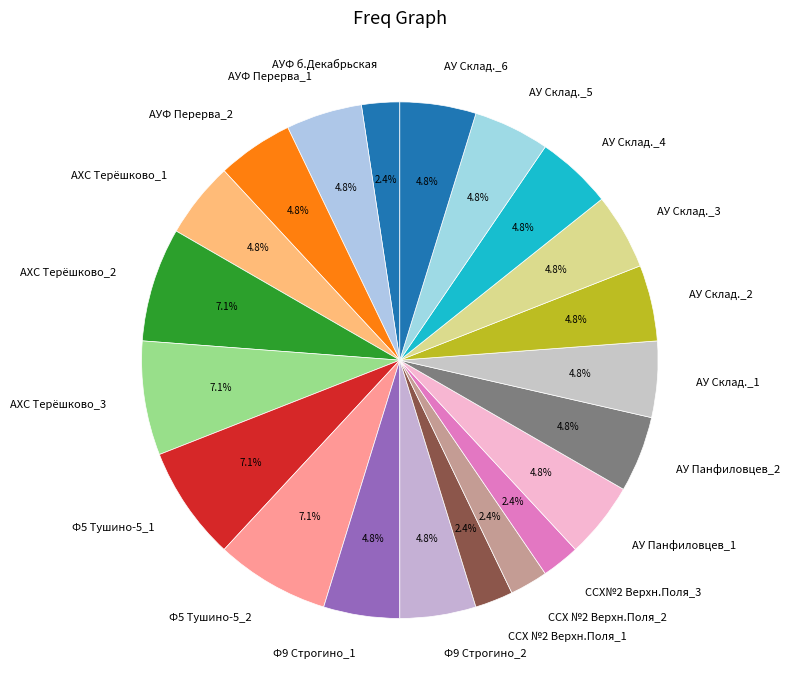

Approximately how many times larger is the value at АУ Склад._4 compared to Ф5 Тушино-5_1?

0.7